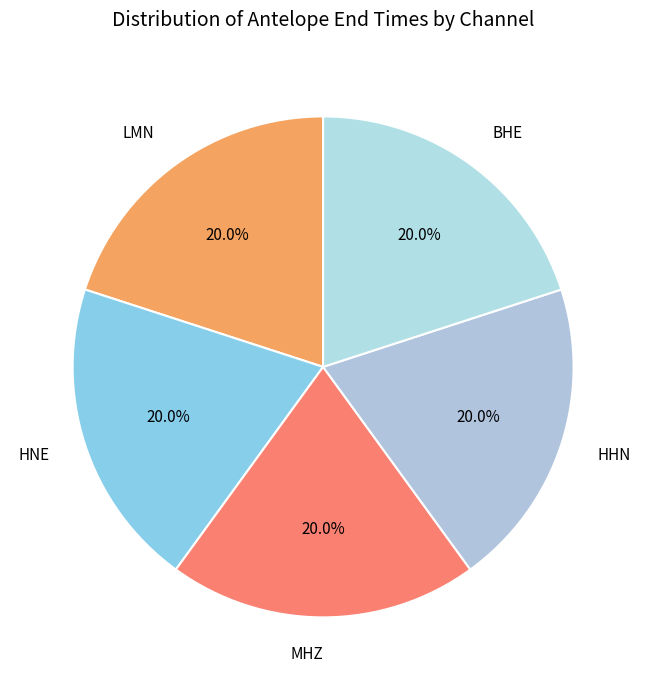

How many slices are in this pie chart?

5